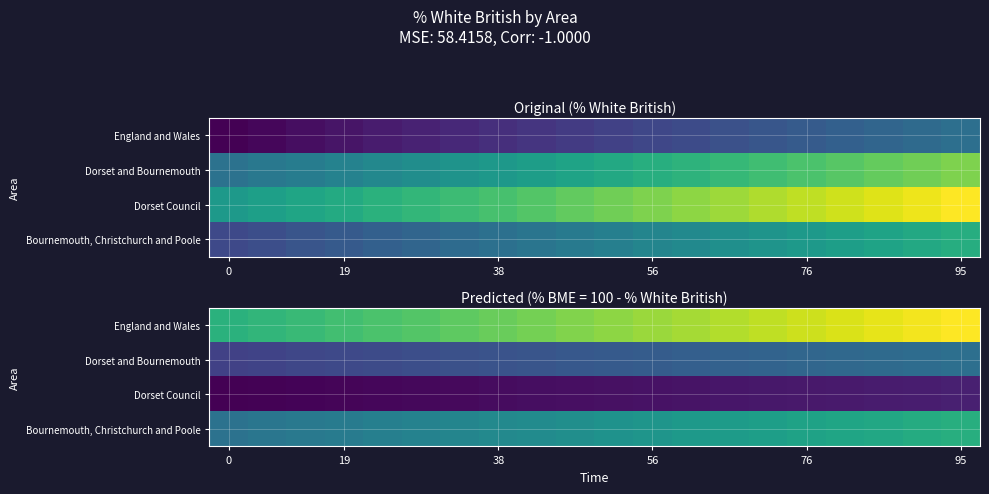

What is the difference between the maximum and minimum values in the Dorset Council series?

1.8